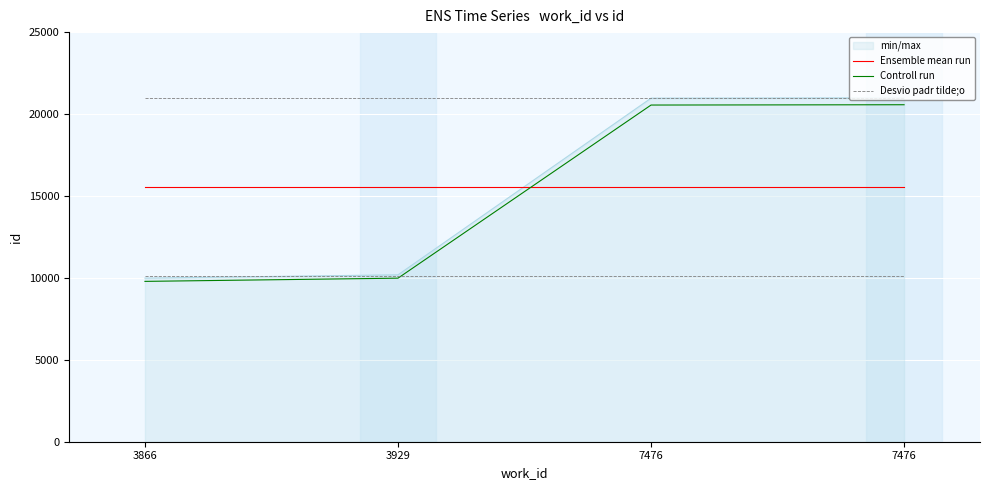

True or false: Desvio padr tilde;o and Ensemble mean run intersect in this chart.

False